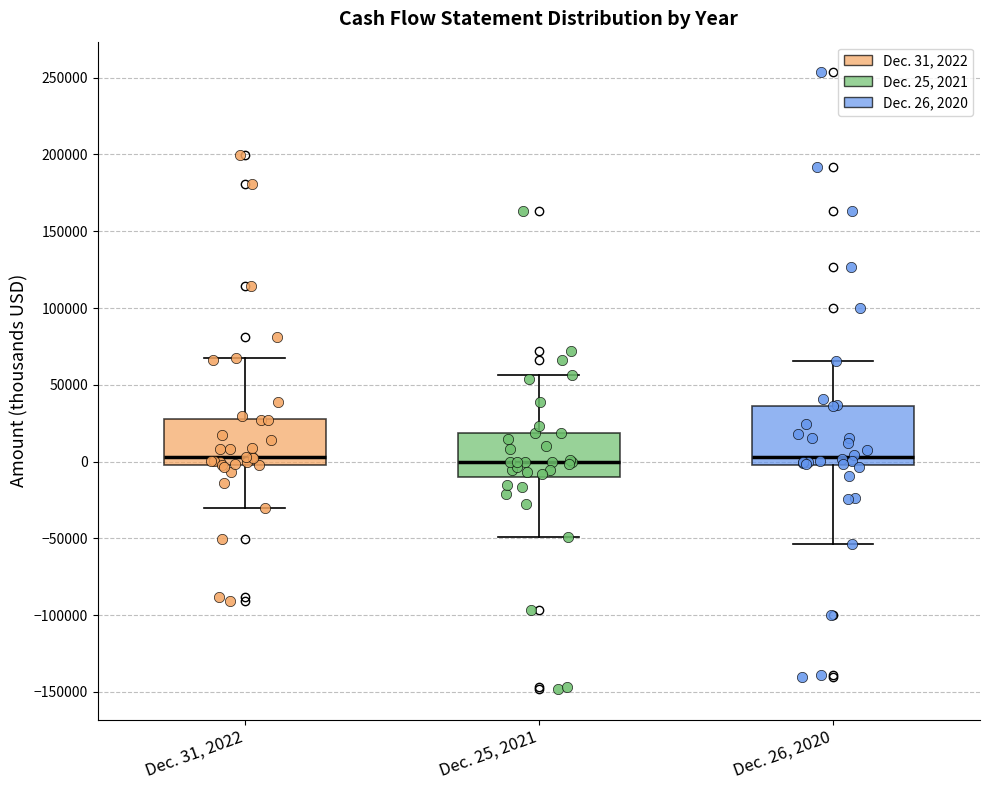

Where is the lower edge of the box for Dec. 31, 2022 on the y-axis? The values are not printed on the chart, so give them approximately, as read against the axis.

0